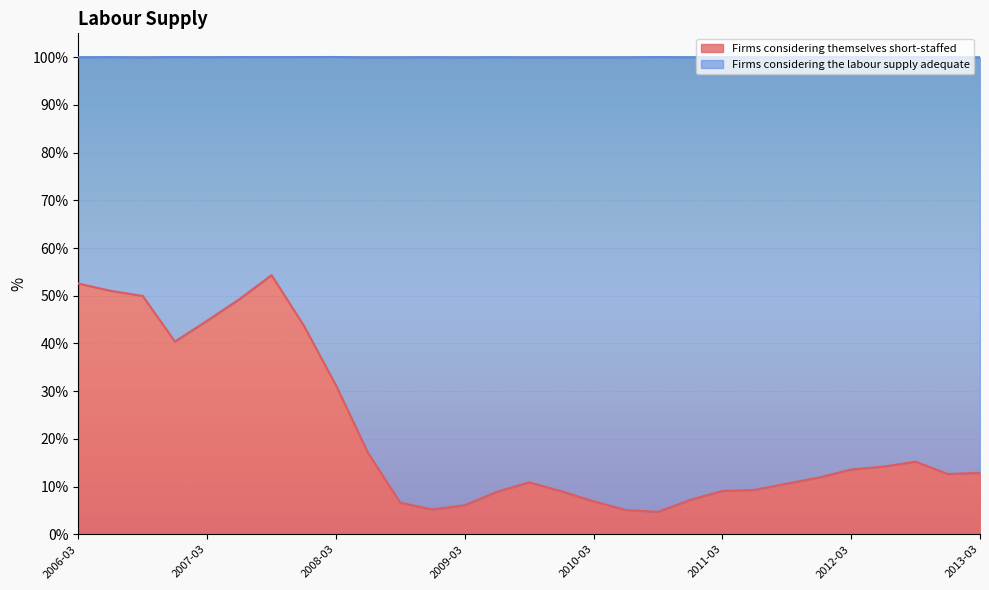

List the labels in order of value, smallest first.

2010-09, 2010-06, 2008-12, 2009-03, 2008-09, 2010-03, 2010-12, 2009-06, 2009-12, 2011-03, 2011-06, 2011-09, 2009-09, 2011-12, 2012-12, 2013-03, 2012-03, 2012-06, 2012-09, 2008-06, 2008-03, 2006-12, 2007-12, 2007-03, 2007-06, 2006-09, 2006-06, 2006-03, 2007-09